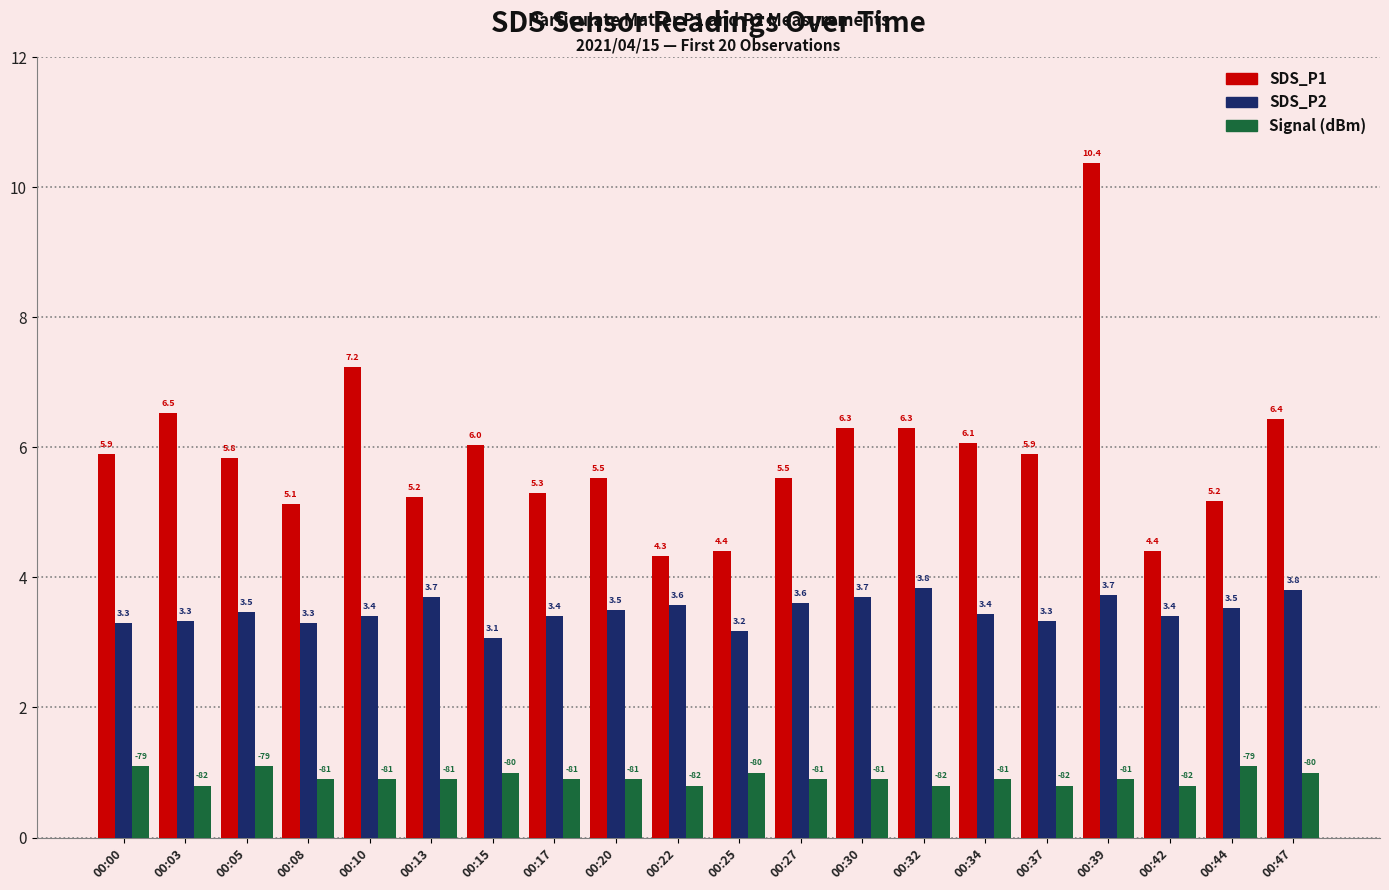

What is the difference between the highest and lowest values at 00:03?

5.7